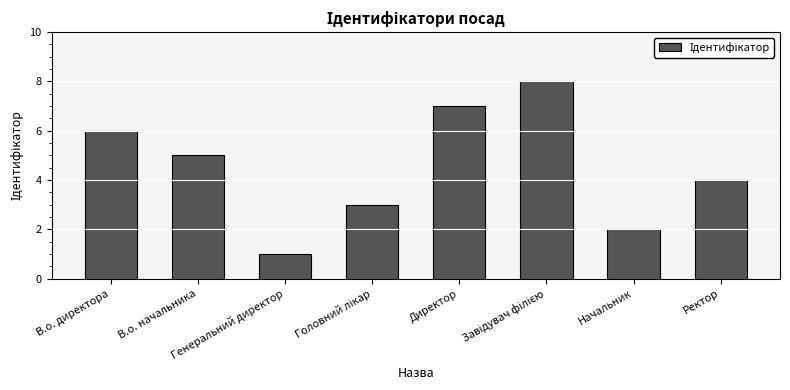

What is the difference between the maximum and minimum values?

7